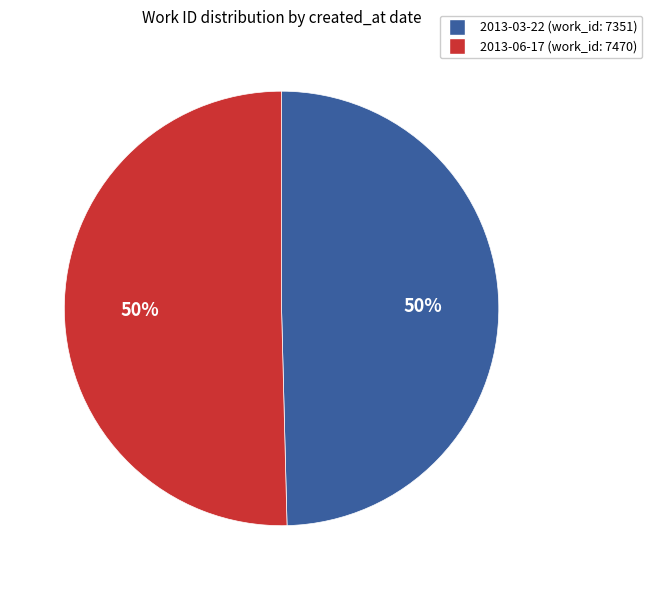

The 2013-06-17 slice represents 42% of the pie. True or false?

False